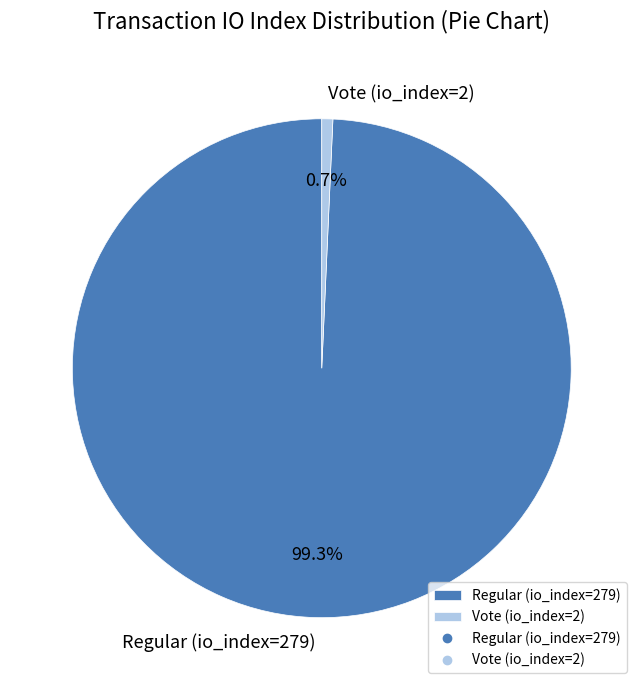

Rank the categories by value from lowest to highest.

Vote (io_index=2), Regular (io_index=279)